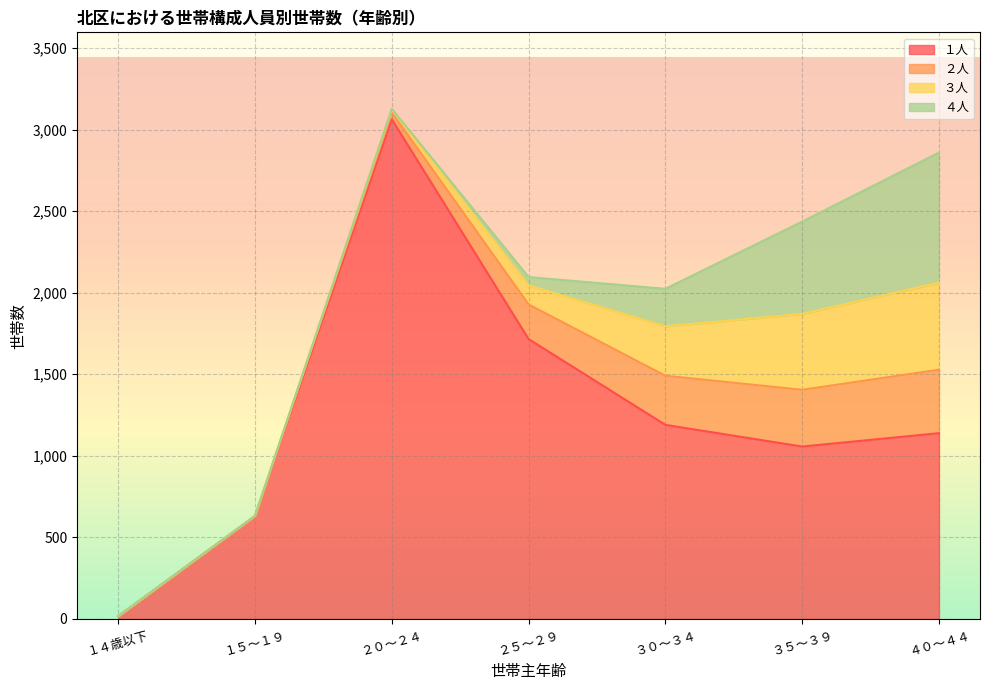

How many lines are shown in the chart?

4